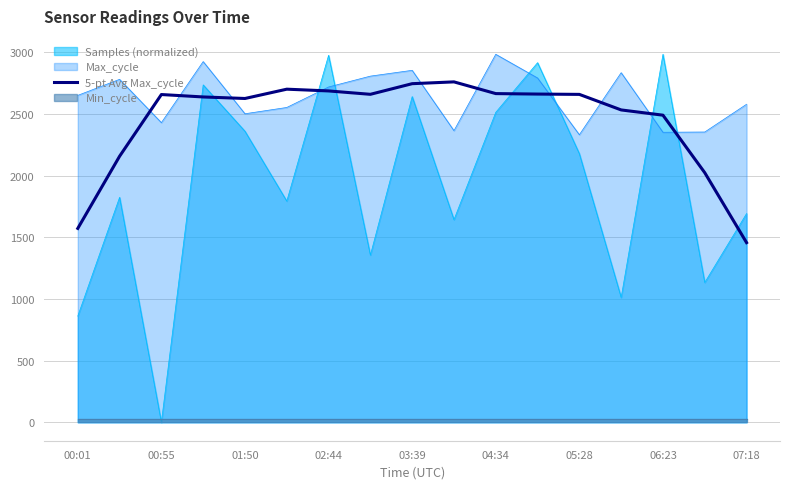

Reading left to right, extract all data points from this chart.

1571.8	2156.6	2656.8	2637.2	2624.8	2700.2	2686.0	2658.6	2744.8	2759.4	2664.4	2660.6	2658.0	2532.0	2489.4	2023.2	1456.4